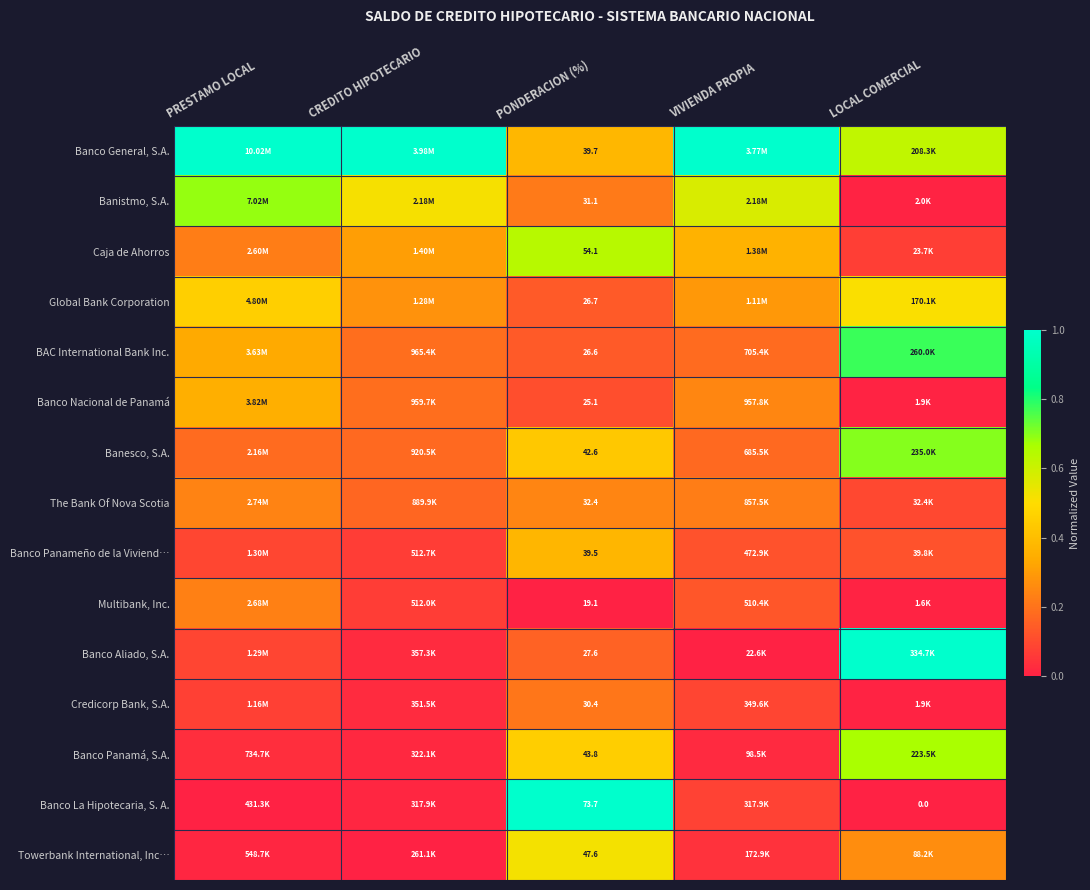

At PONDERACION (%), list the series in order from smallest to largest.

Multibank, Inc., Banco Nacional de Panamá, BAC International Bank Inc., Global Bank Corporation, Banco Aliado, S.A., Credicorp Bank, S.A., Banistmo, S.A., The Bank Of Nova Scotia, Banco Panameño de la Viviend…, Banco General, S.A., Banesco, S.A., Banco Panamá, S.A., Towerbank International, Inc…, Caja de Ahorros, Banco La Hipotecaria, S. A.